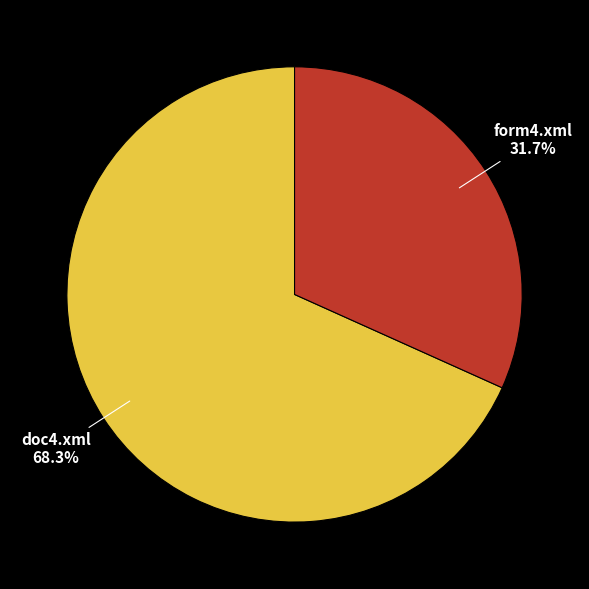

To the nearest percent, what is the difference between the doc4.xml and form4.xml slice percentages?

37%